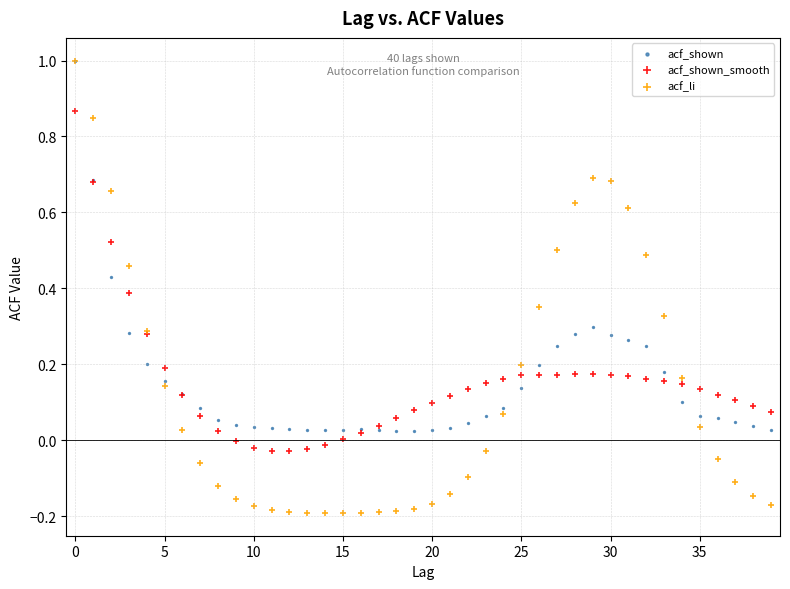

Which series reaches the minimum Y coordinate?

acf_li